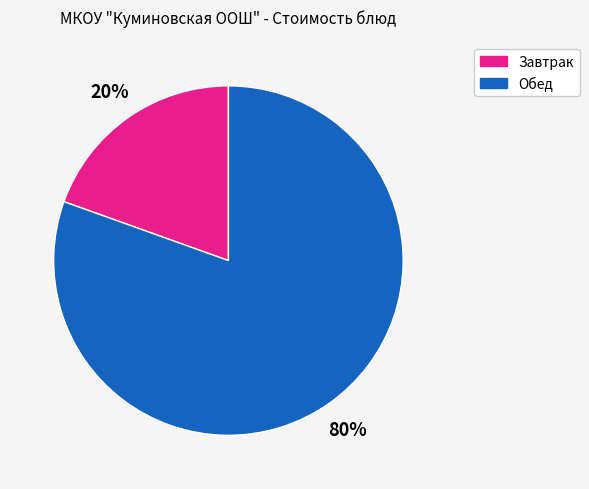

Is there any slice that represents more than half of the pie?

Yes